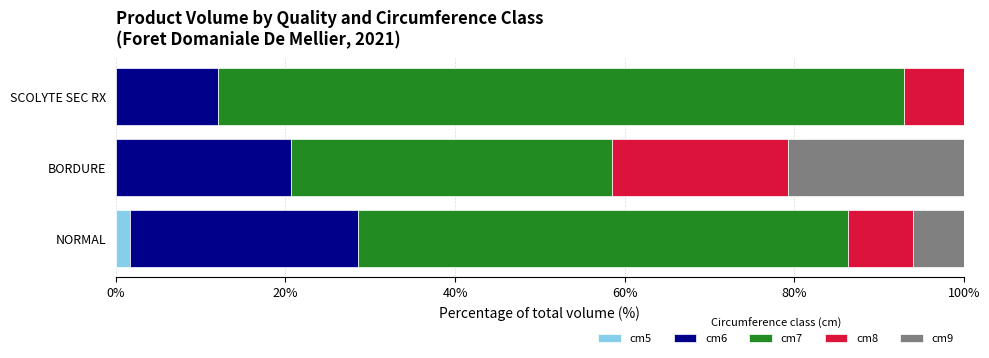

How many data points does each series have?

3